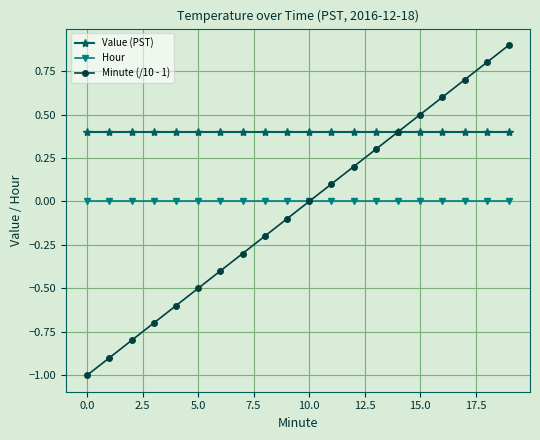

Which series has the widest spread of values?

Minute (/10 - 1)